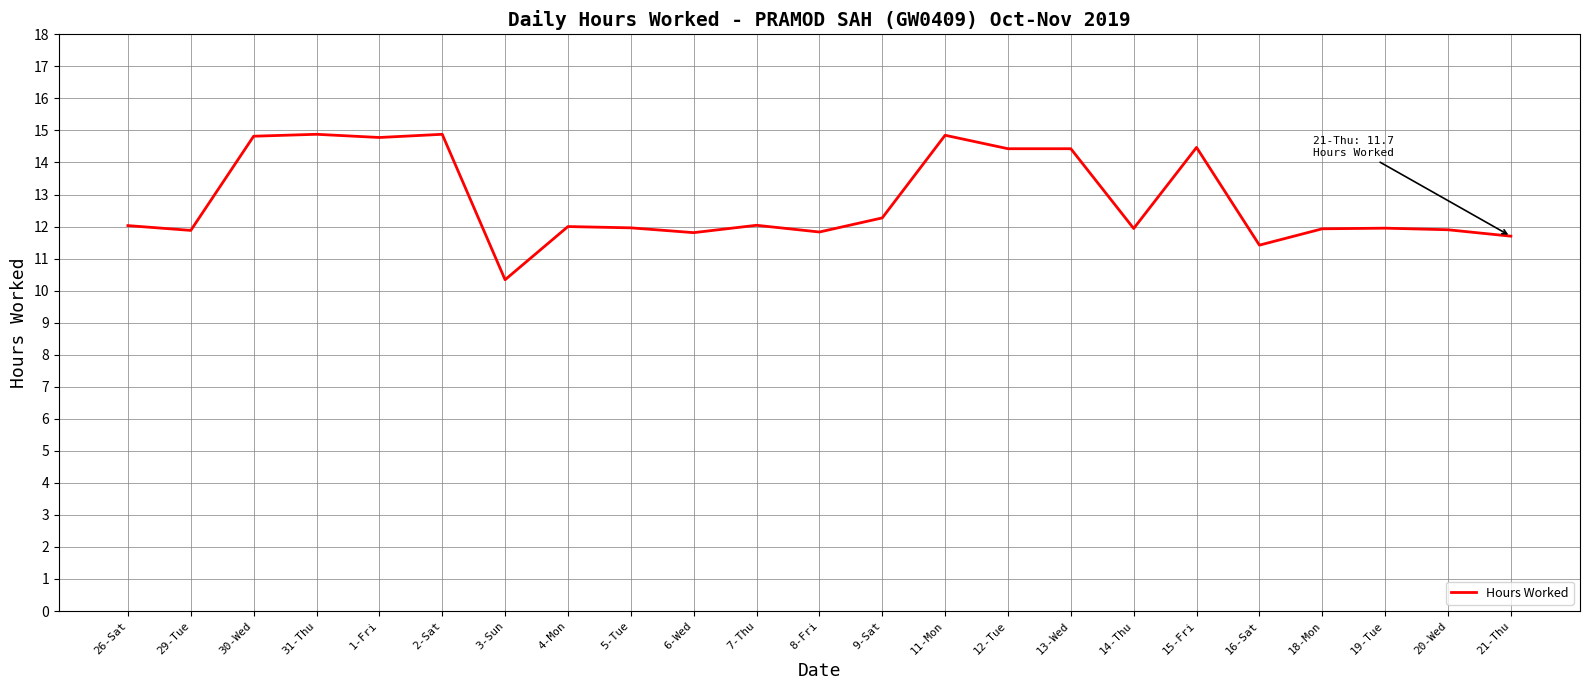

What position from the left is 31-Thu?

4